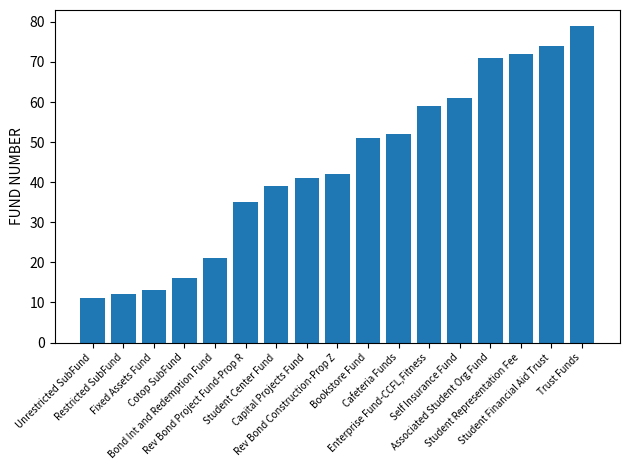

What is the value of the 10th bar from the left?

51